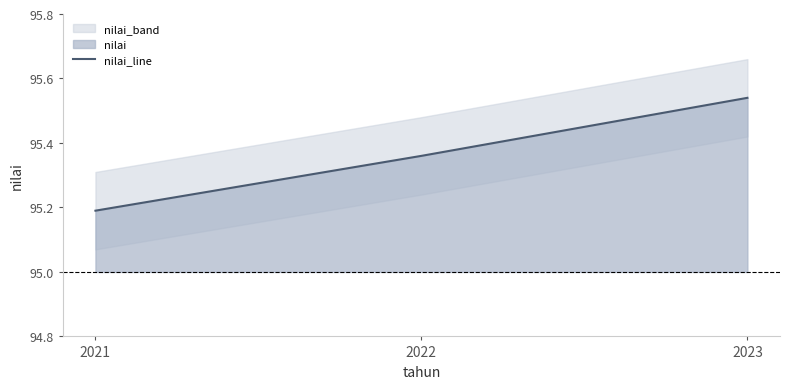

Where is the data nearest to the value 95?

2021